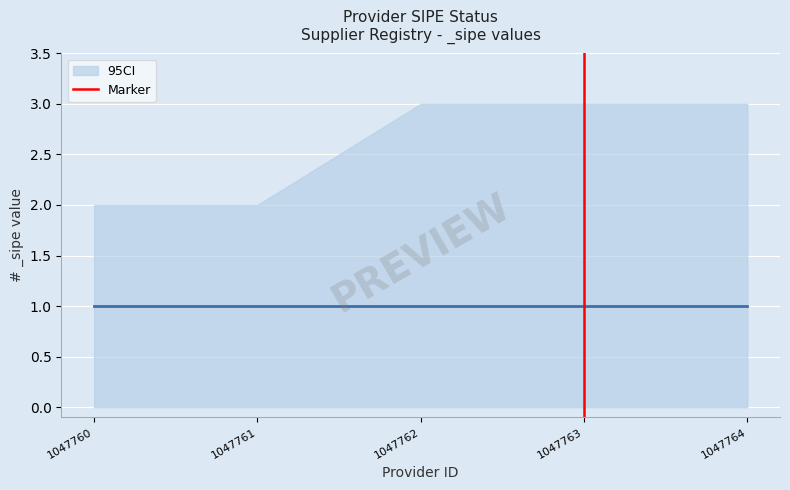

What is the difference between the maximum and minimum values?

1